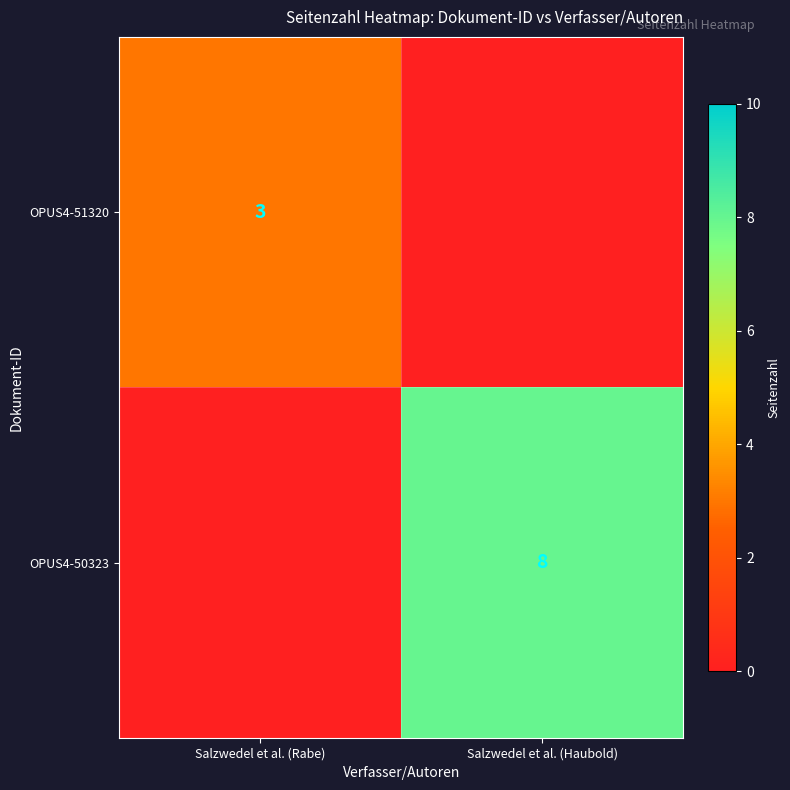

Is it true that OPUS4-51320 equals 5 at Salzwedel et al. (Rabe)?

False